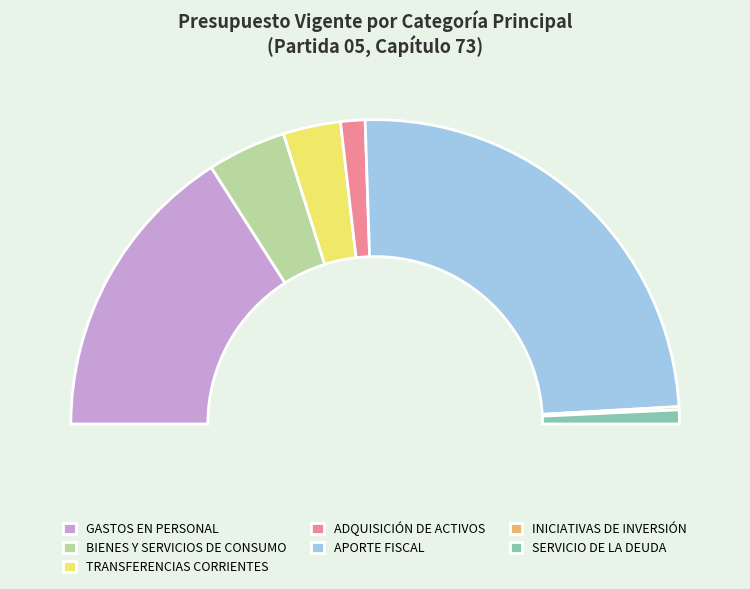

Which category has the smallest portion of the pie?

INICIATIVAS DE INVERSIÓN